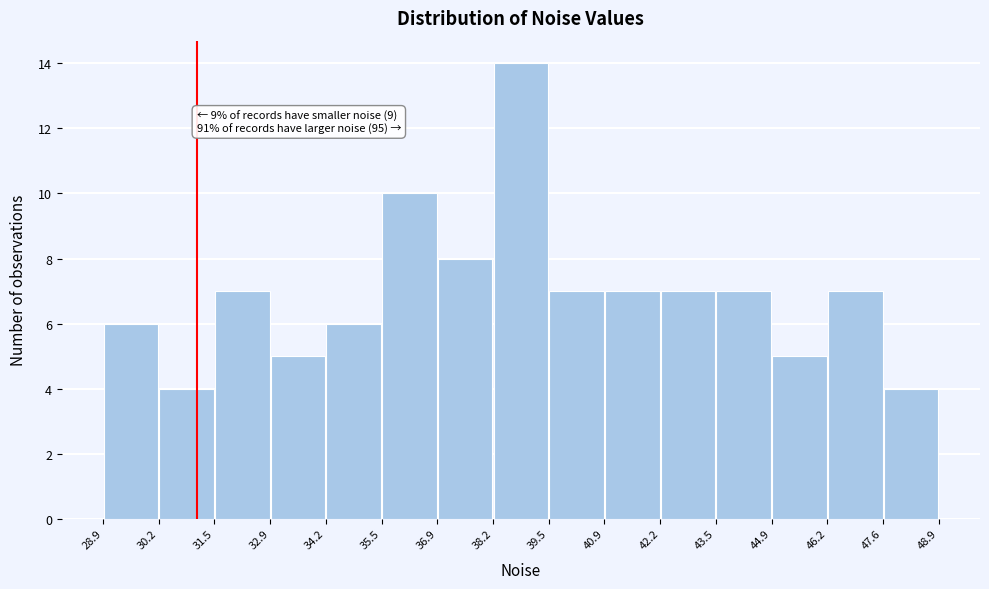

Which range on the x-axis has the tallest bar?

38.2 to 39.5